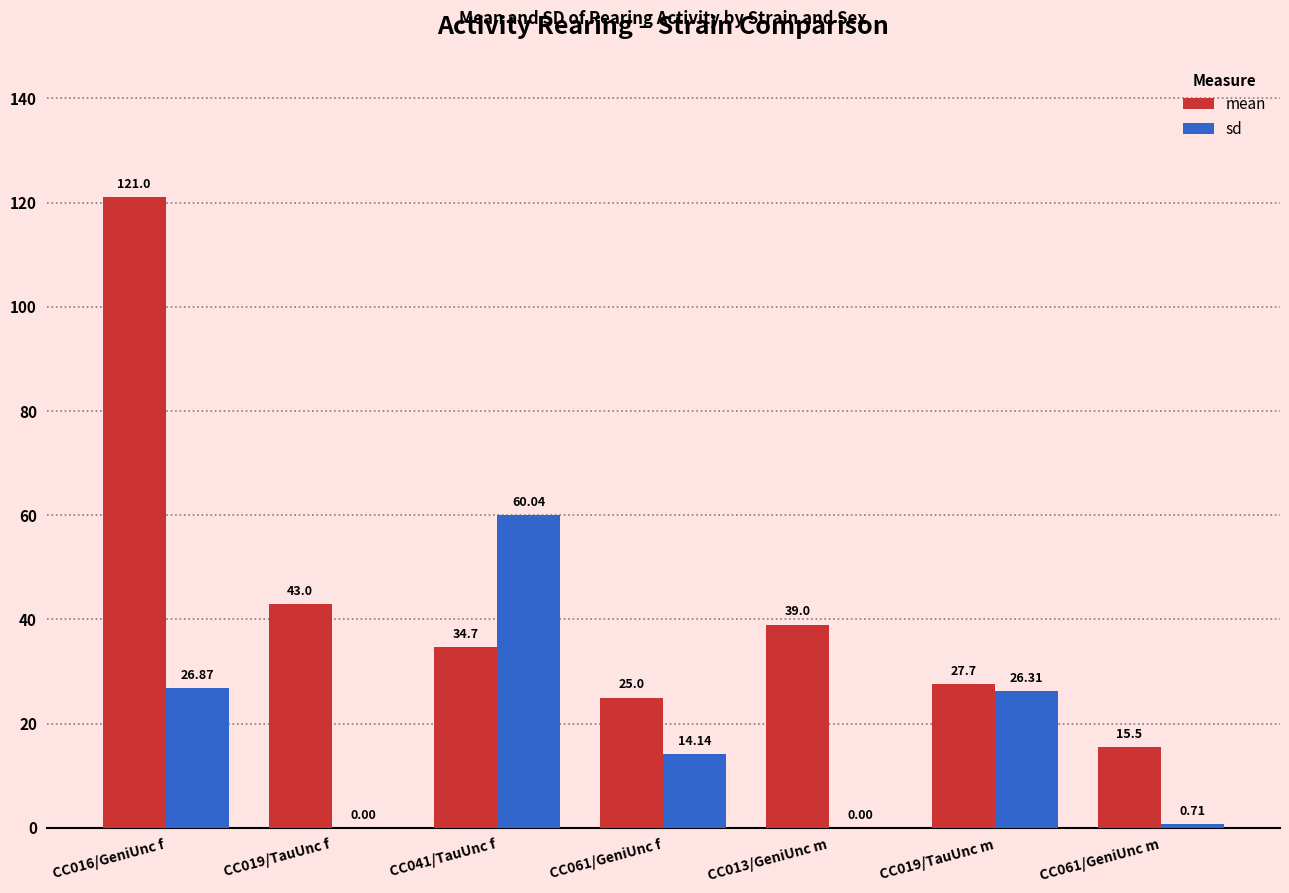

What value does the mean series have at CC019/TauUnc m?

27.7